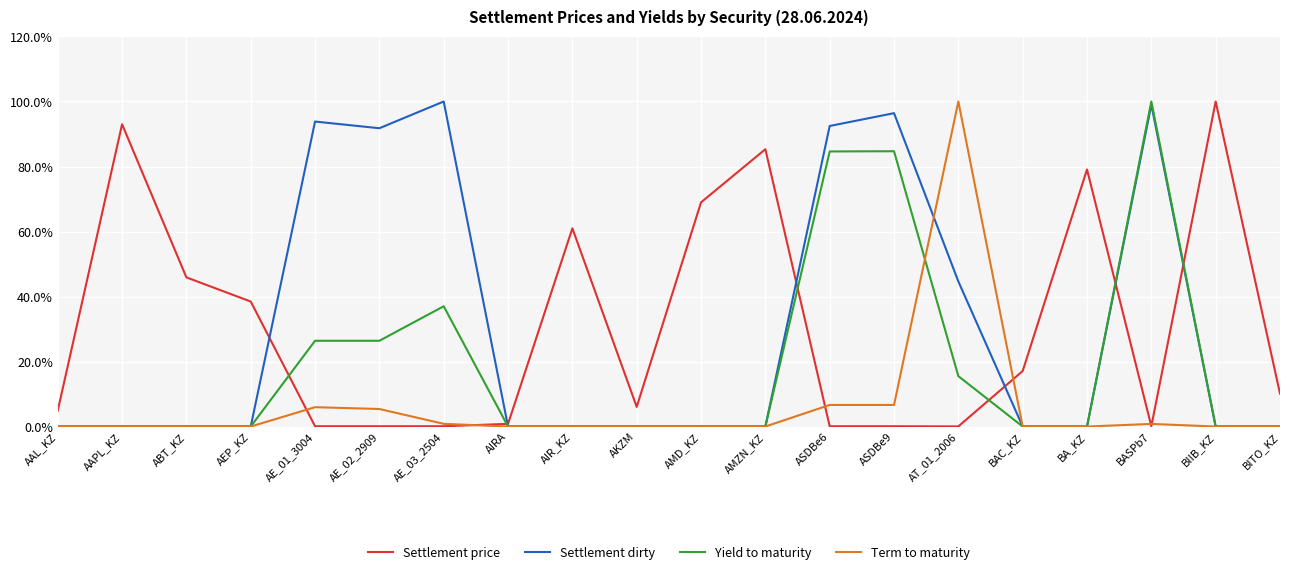

At AT_01_2006, list the series in order from smallest to largest.

Settlement price, Yield to maturity, Settlement dirty, Term to maturity